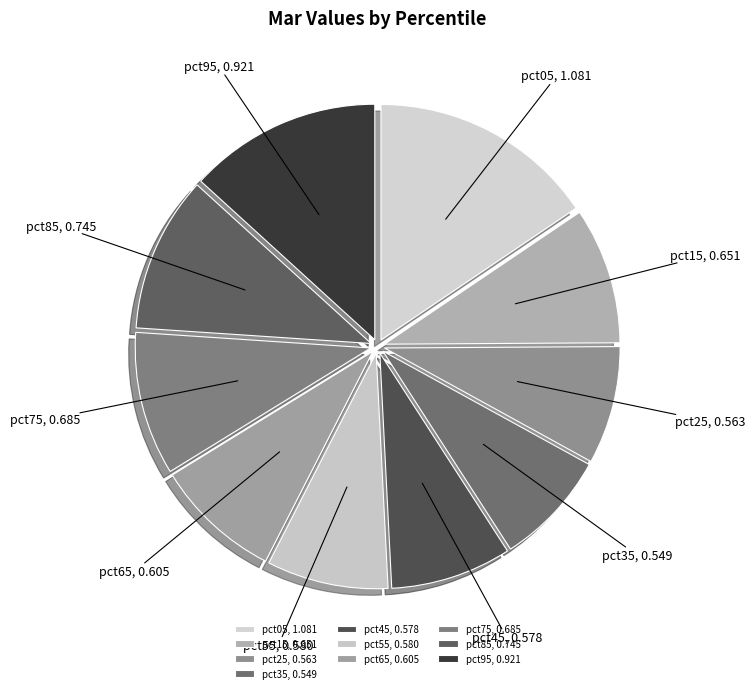

Is it true that pct65 is 21% of the pie?

False